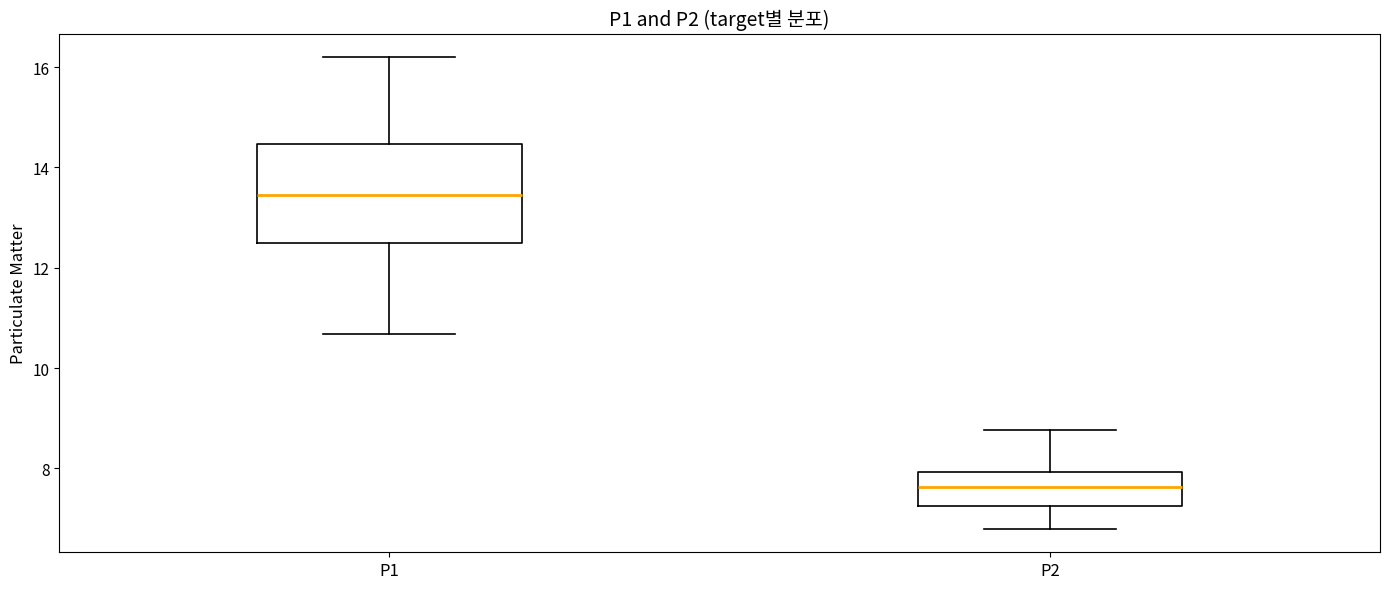

Which box's median line is the lowest?

P2